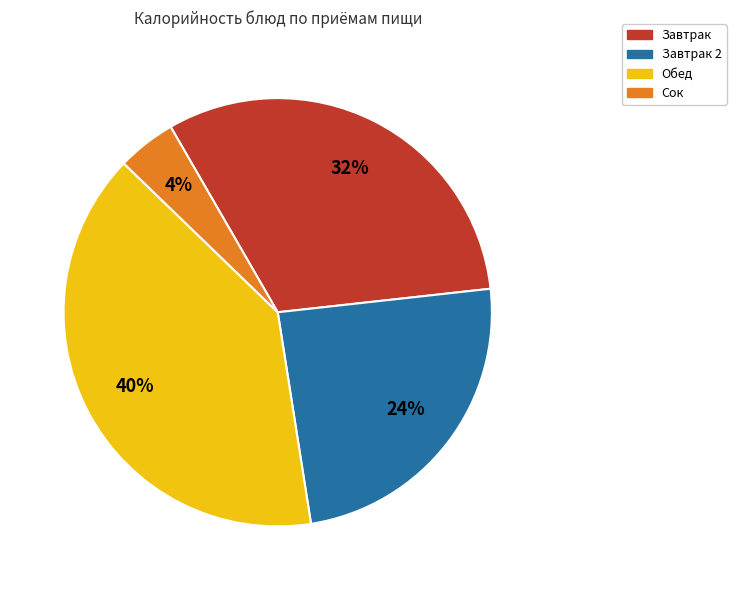

True or false: Завтрак accounts for 32% of the total.

True